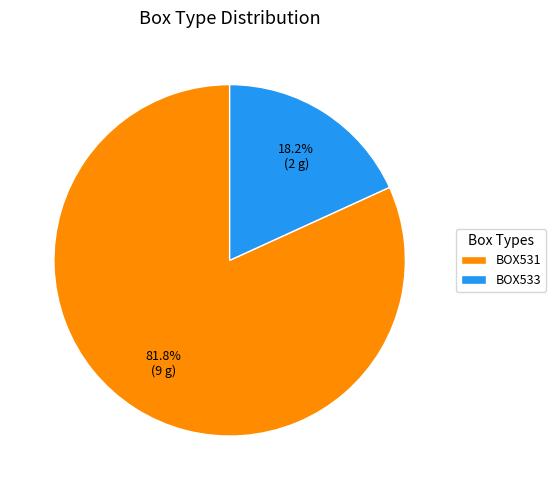

To the nearest percent, what portion does BOX533 represent?

18%